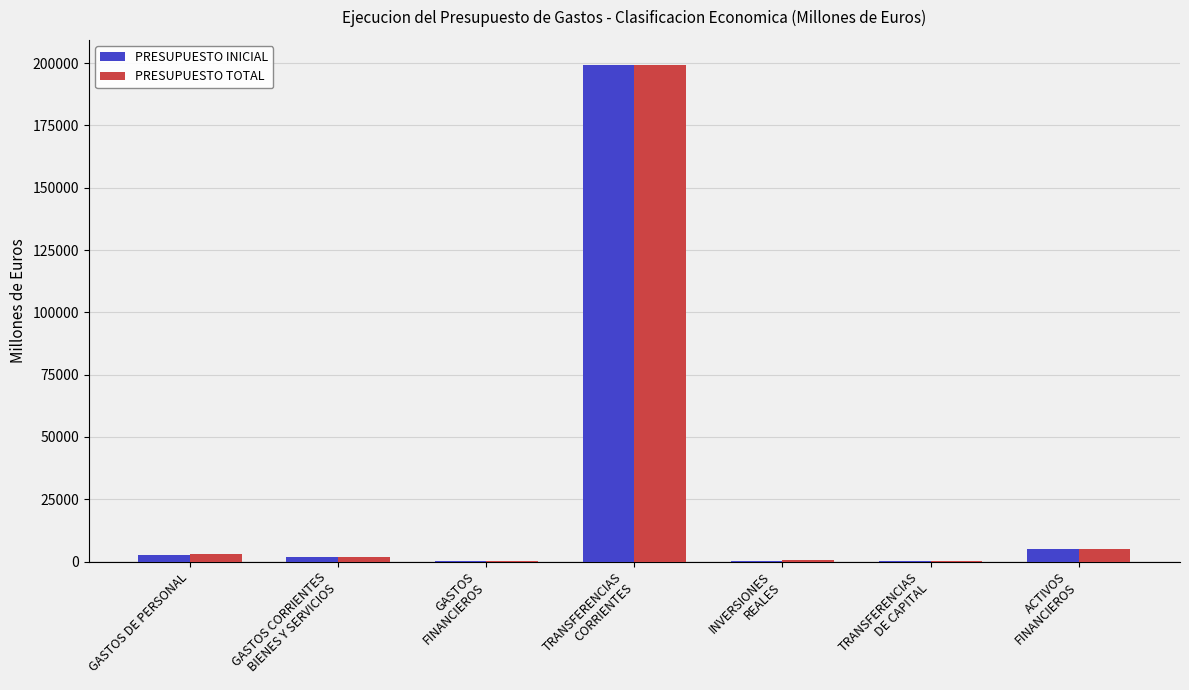

Which series has the widest spread of values?

PRESUPUESTO TOTAL